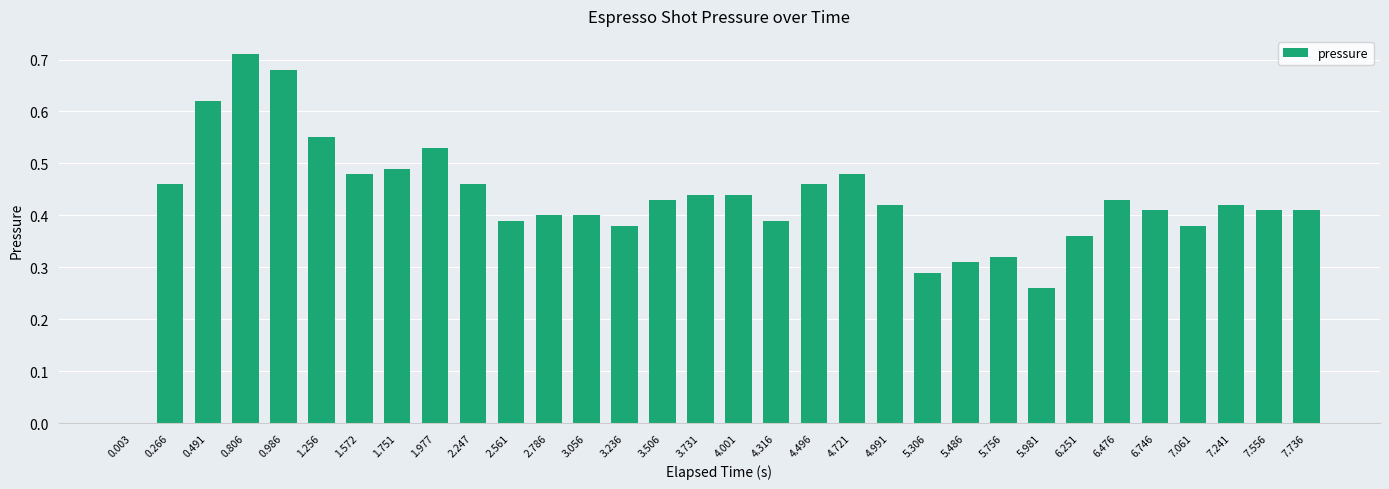

Which category has the highest value across all series?

0.806